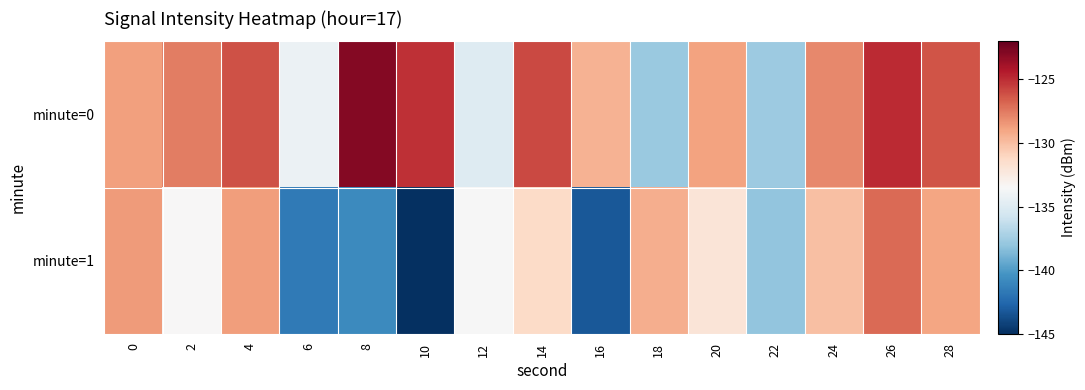

Which series has the largest total across all categories?

minute=0